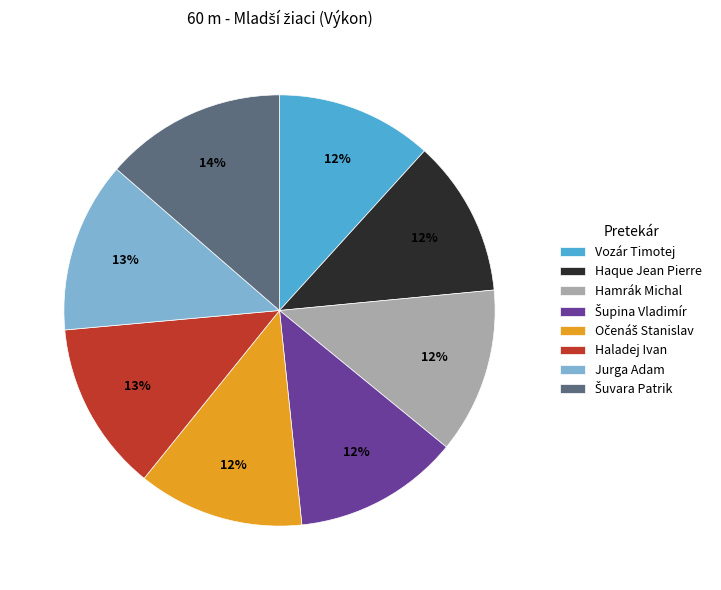

Does Hamrák Michal represent more than half of the total?

No